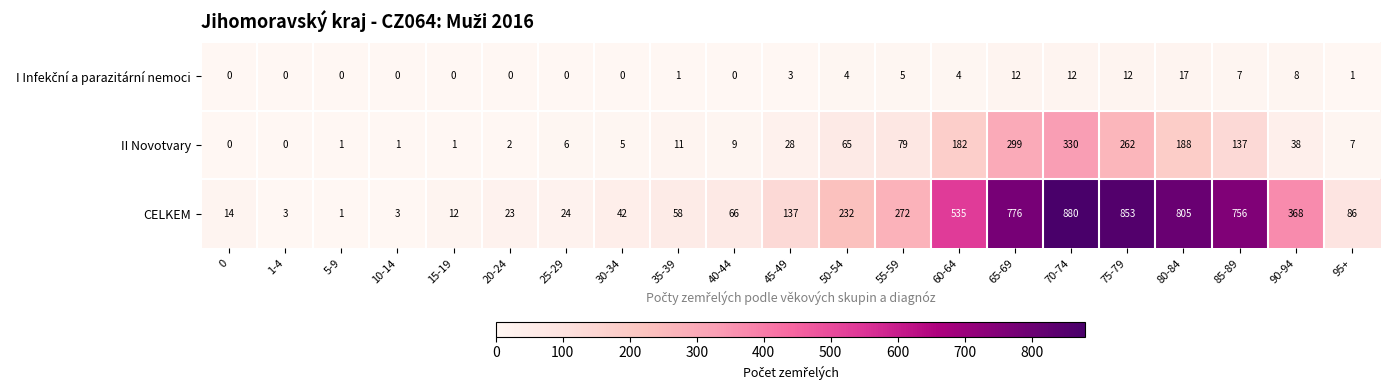

Which series has the largest total across all categories?

CELKEM